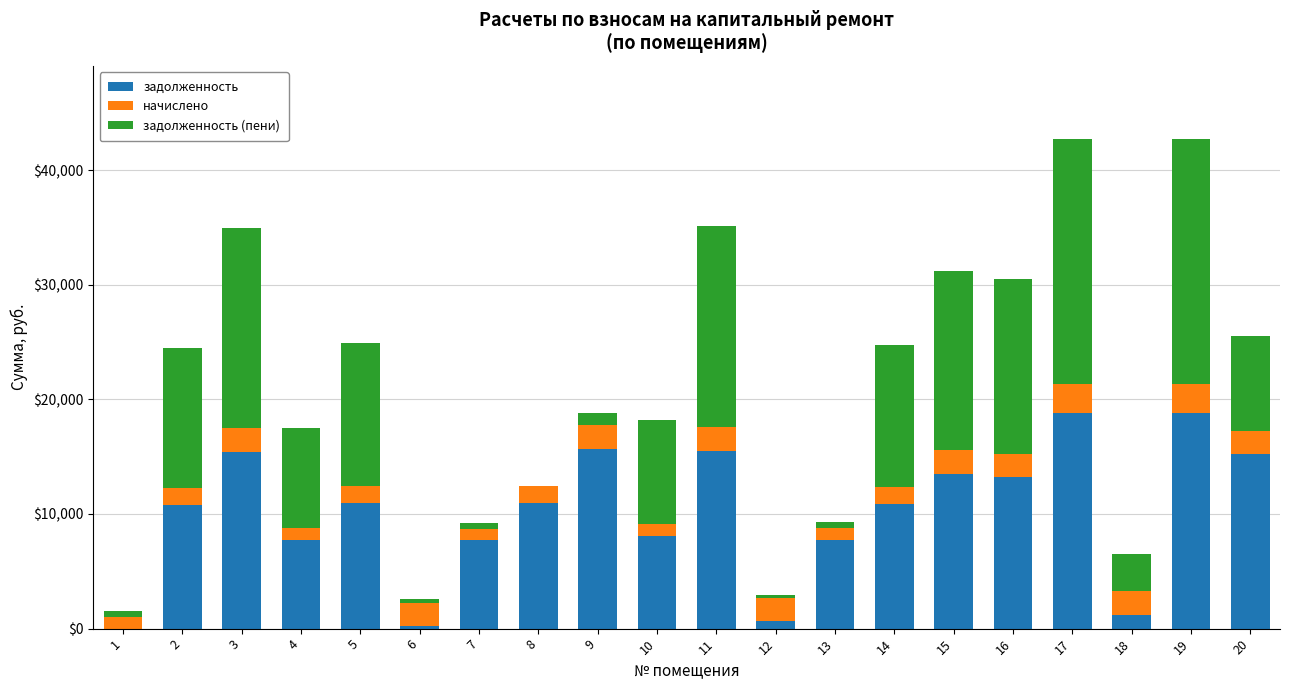

How many data points in задолженность are above 10991?

10